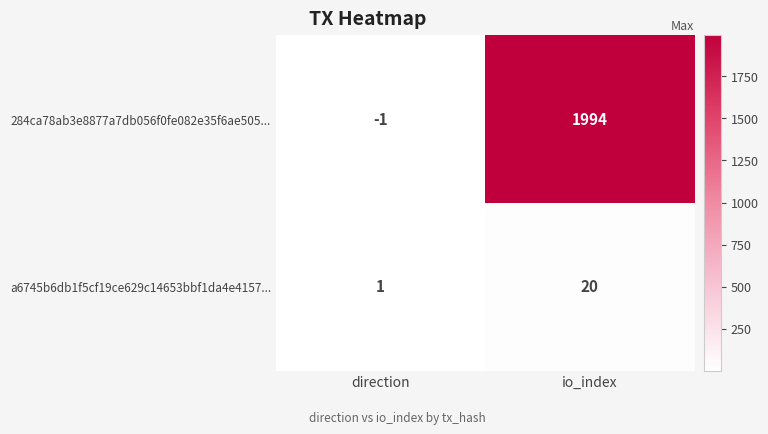

Rank the series at direction from lowest to highest value.

284ca78ab3e8877a7db056f0fe082e35f6ae505..., a6745b6db1f5cf19ce629c14653bbf1da4e4157...